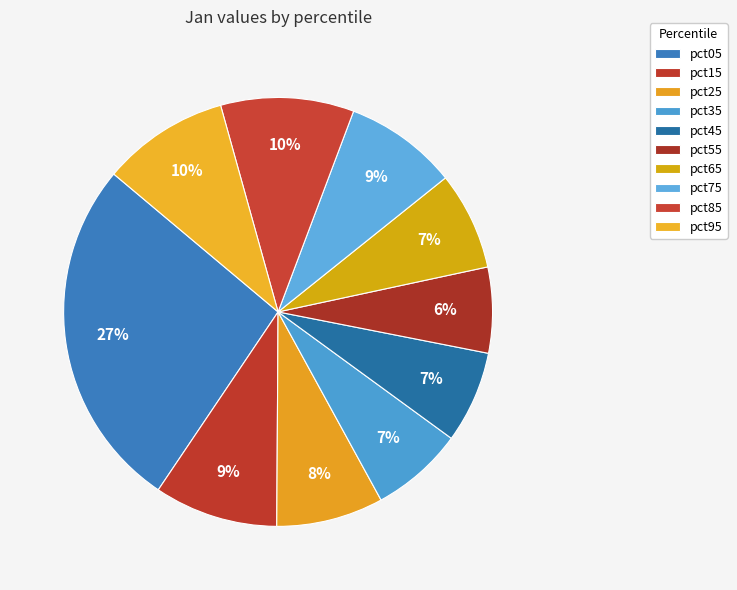

Does pct05 represent more than half of the total?

No